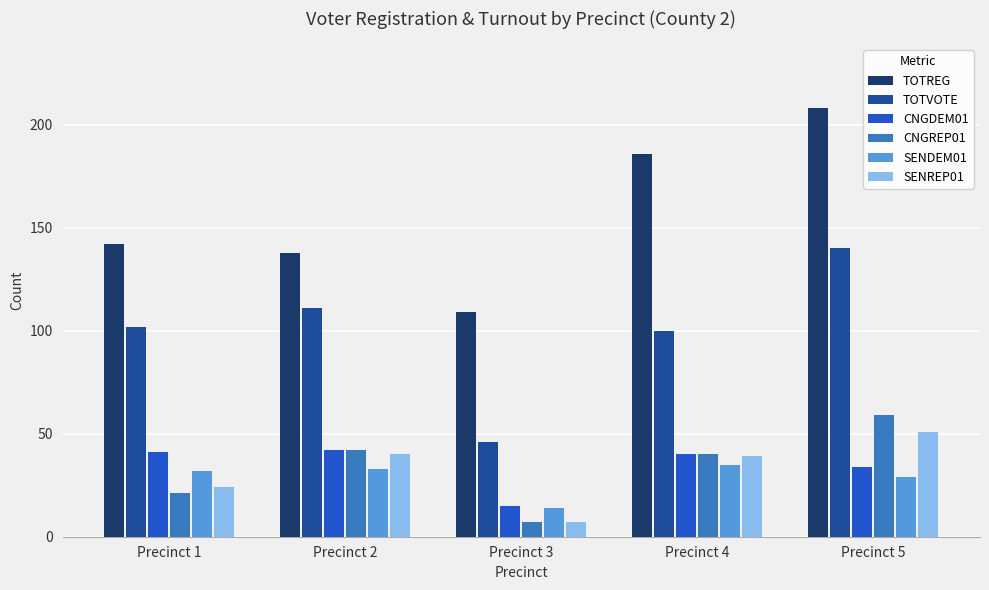

What is the average value of the TOTREG series?

157